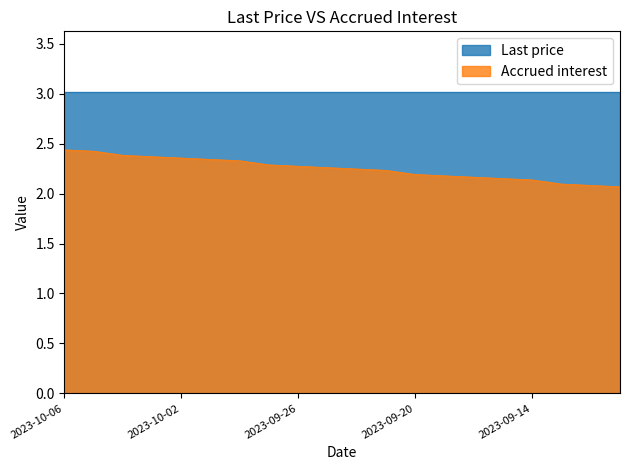

Which label corresponds to the smallest value in the chart?

2023-09-11